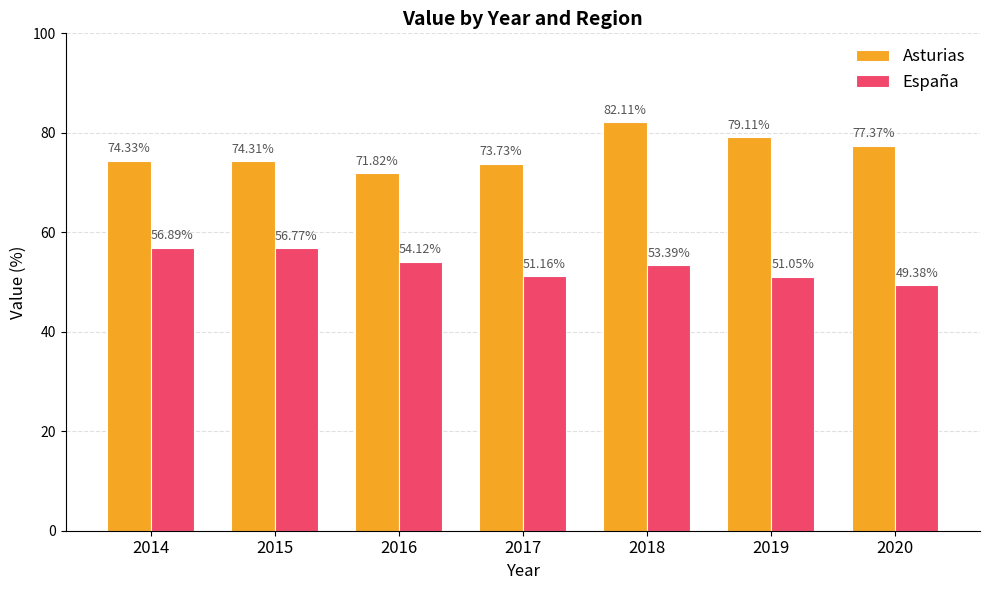

Which series has the widest spread of values?

Asturias